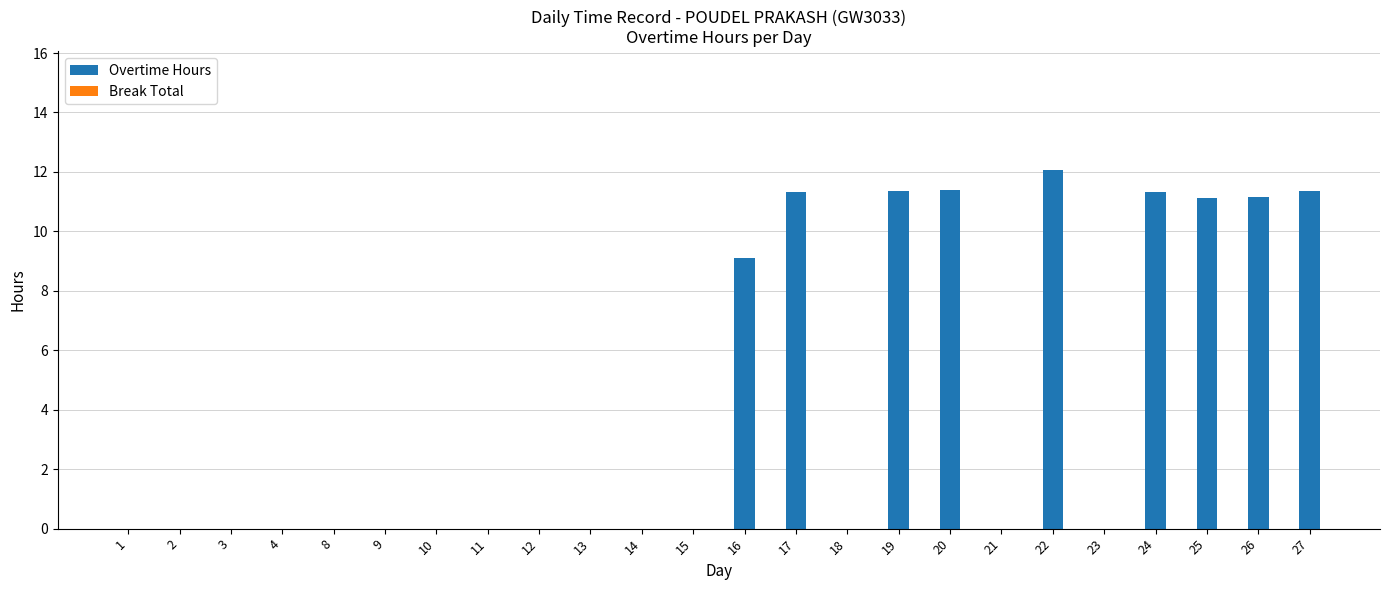

What is the greatest value displayed?

12.1